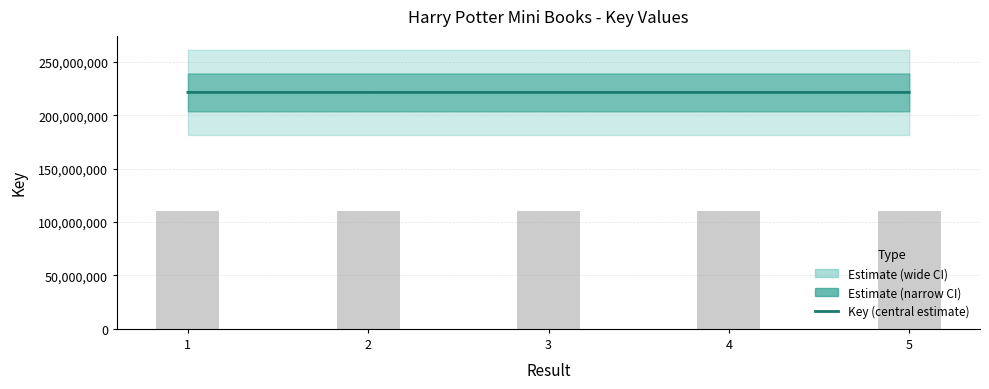

What is the sum of the values at 3 and 2?

442878543